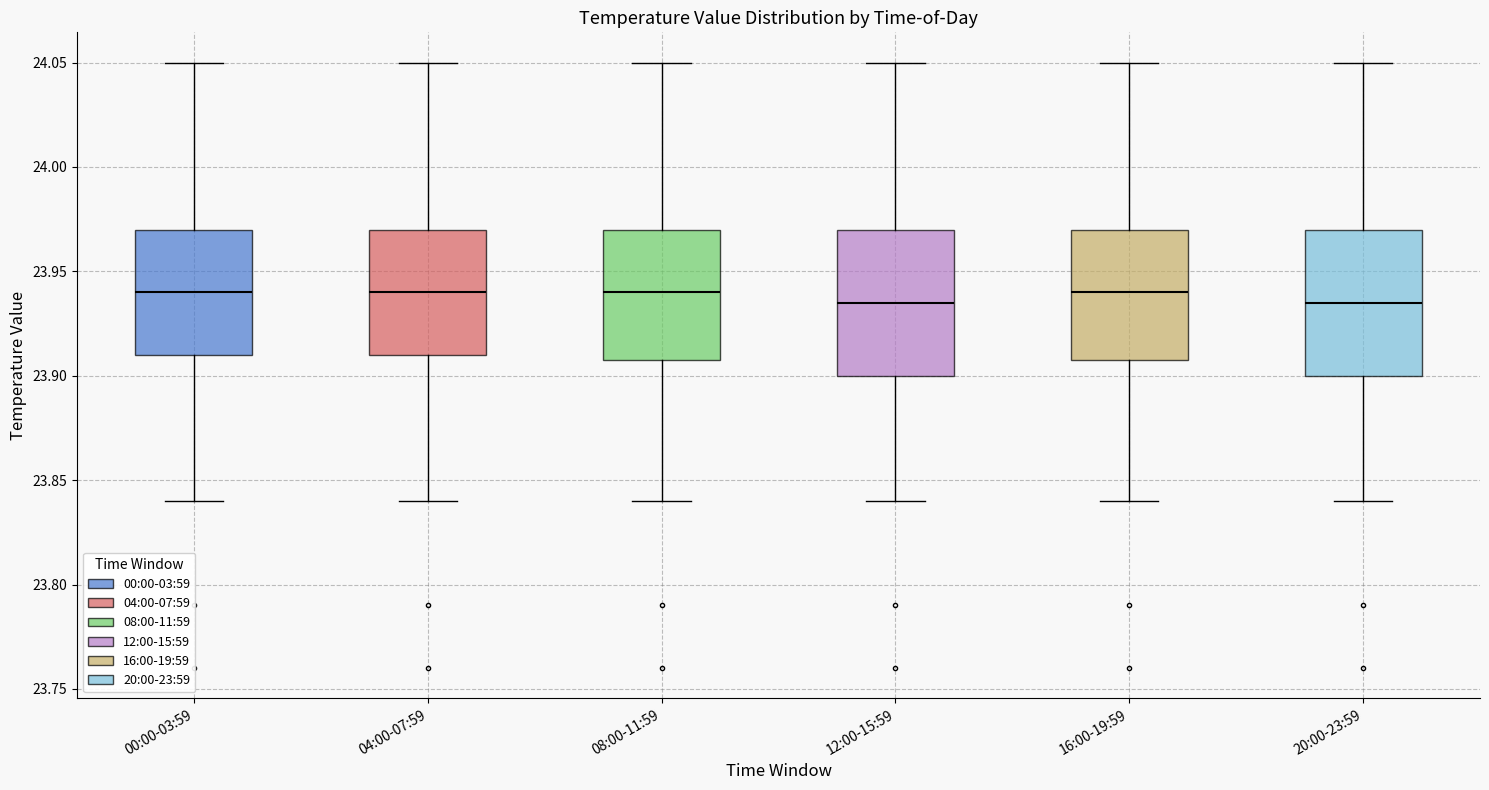

Reading left to right, read every box against the y-axis: the position of its median line, the range the box covers, and the ends of its whiskers. The values are not printed on the chart, so give them approximately, as read against the axis.

00:00-03:59: median 23.940, box 23.910 to 23.970, whiskers 23.840 to 24.050
04:00-07:59: median 23.940, box 23.910 to 23.970, whiskers 23.840 to 24.050
08:00-11:59: median 23.940, box 23.910 to 23.970, whiskers 23.840 to 24.050
12:00-15:59: median 23.935, box 23.900 to 23.970, whiskers 23.840 to 24.050
16:00-19:59: median 23.940, box 23.910 to 23.970, whiskers 23.840 to 24.050
20:00-23:59: median 23.935, box 23.900 to 23.970, whiskers 23.840 to 24.050